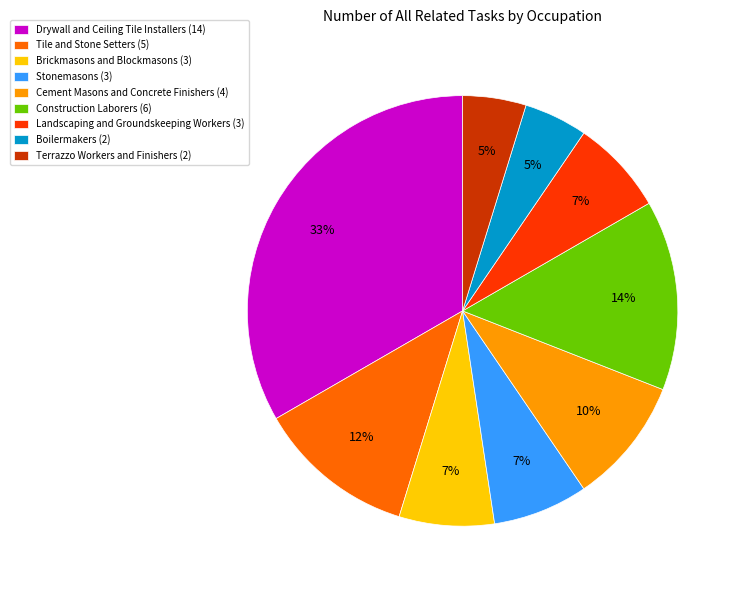

Is the sum of Boilermakers (2) and Tile and Stone Setters (5) greater than half?

No